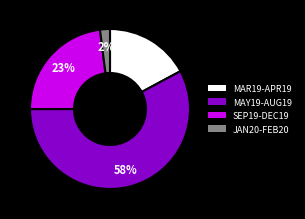

Do SEP19-DEC19 and MAR19-APR19 together represent more than half of the pie?

No